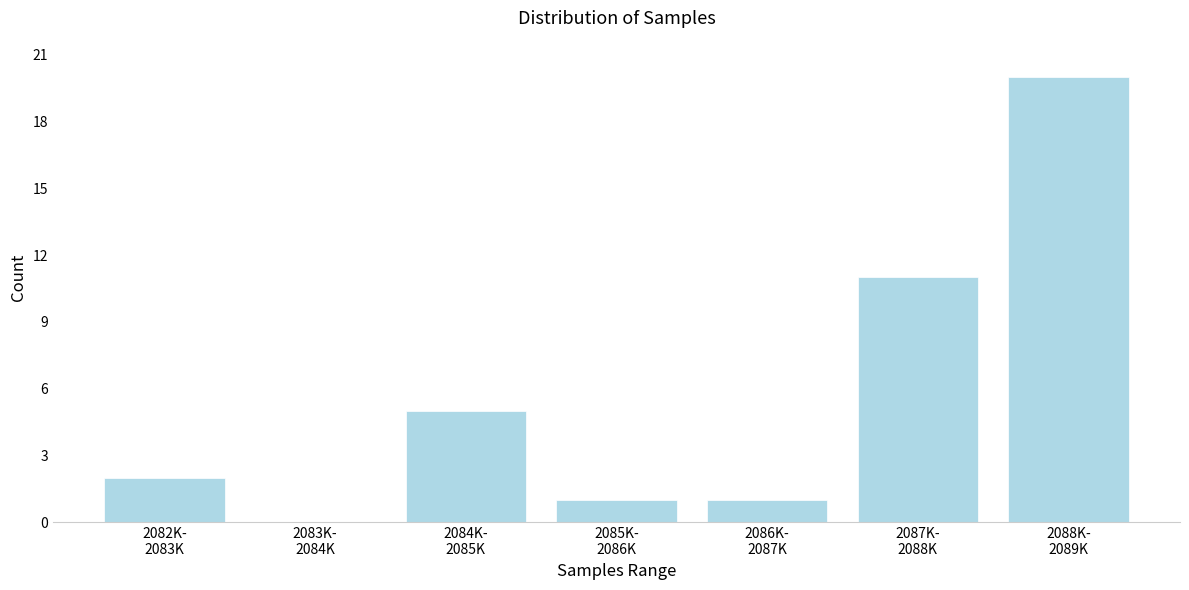

What is the sum of all values?

40